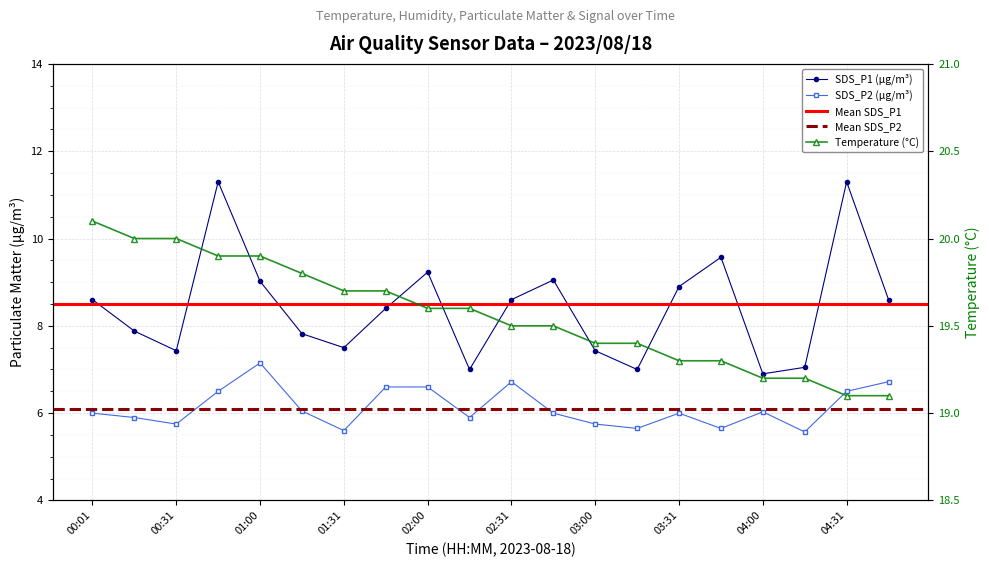

True or false: Temp and SDS_P2 cross at least once.

False